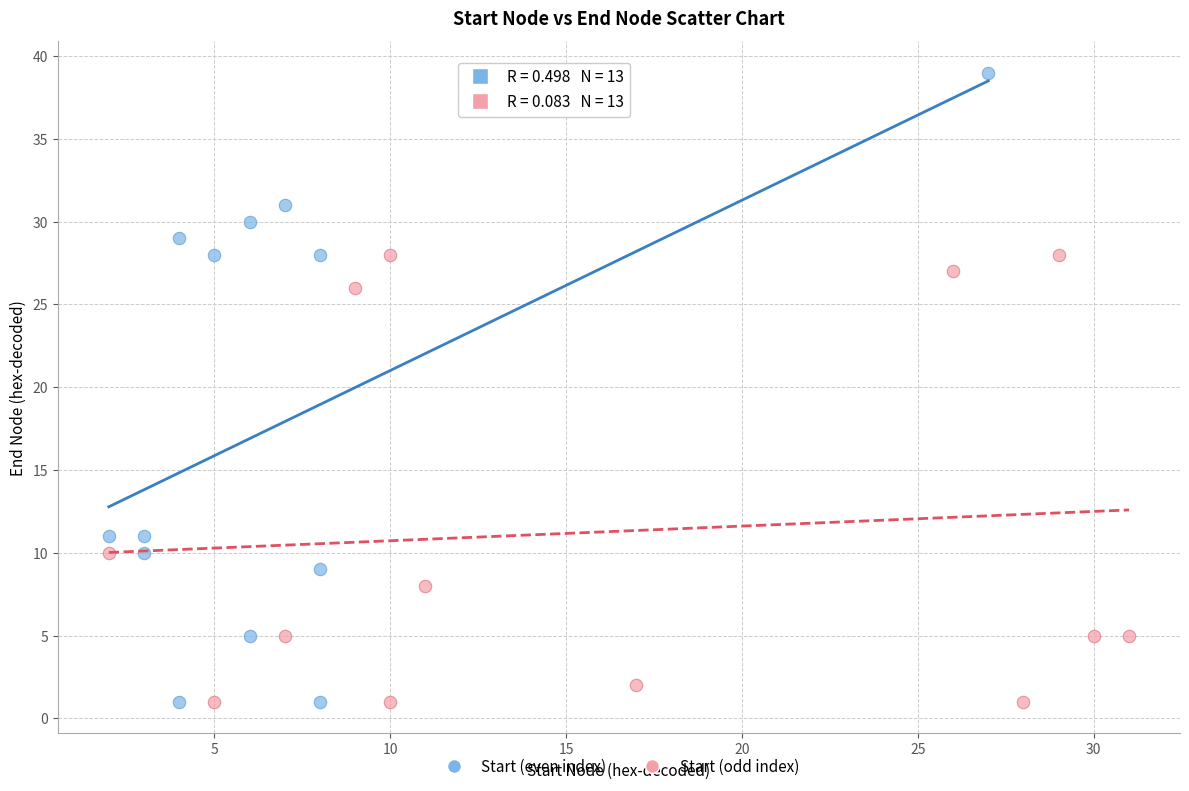

Which series has the largest Y range (max minus min)?

Start (even index)